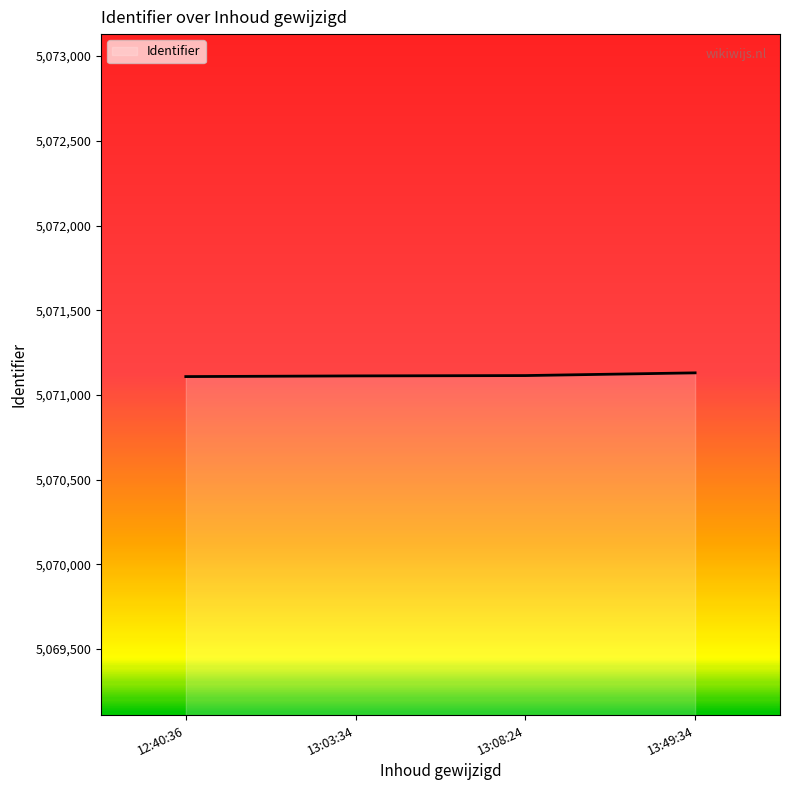

What is the maximum value shown in the chart?

5071130